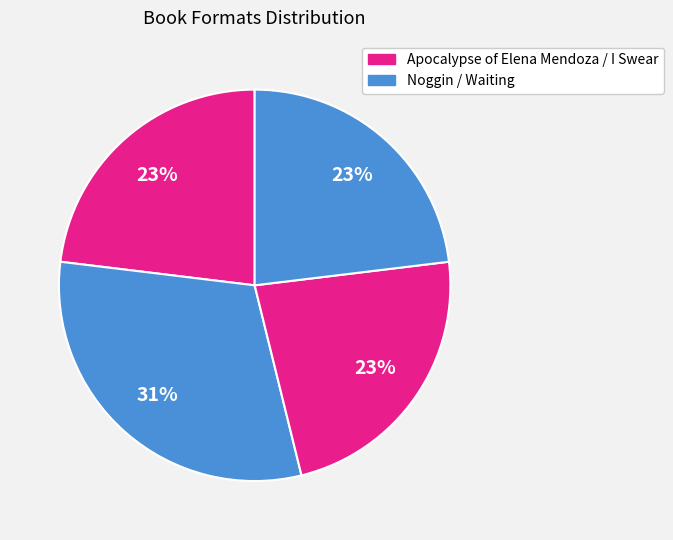

How many slices are in this pie chart?

4